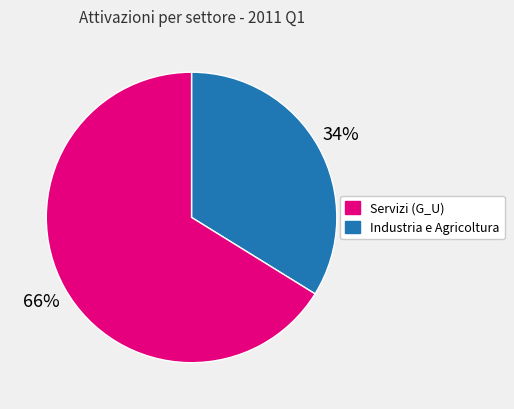

To the nearest percent, what is the difference between the largest and smallest slice percentages?

32%